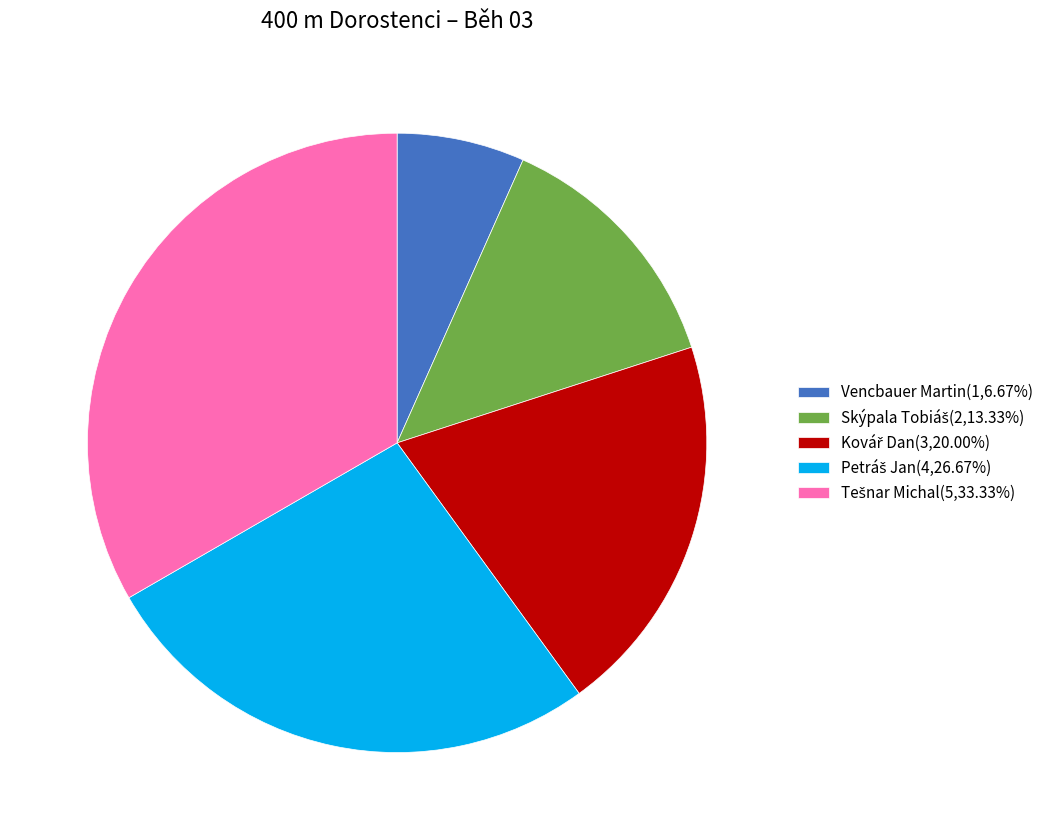

Is there any slice that represents more than half of the pie?

No